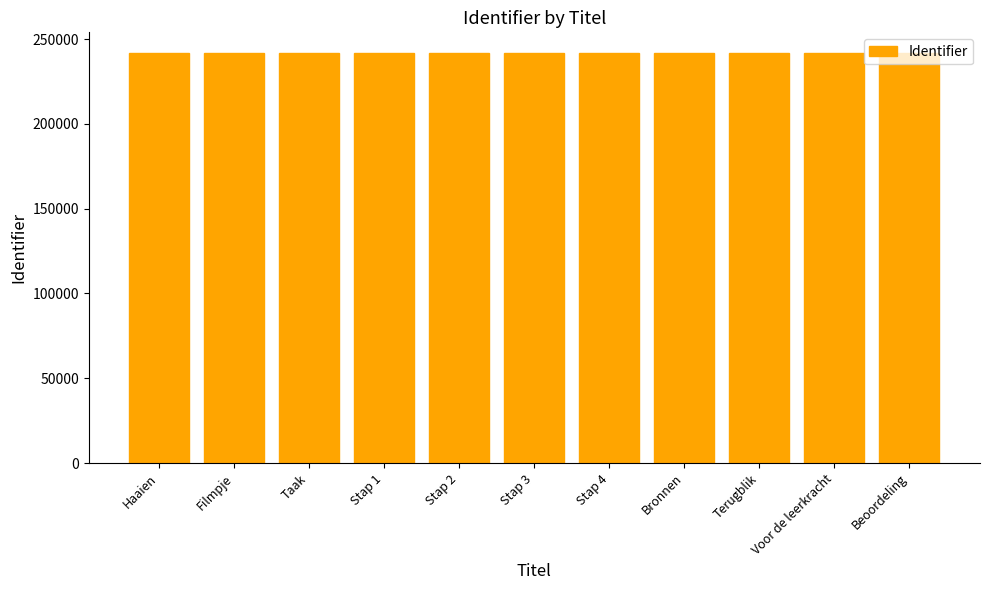

True or false: the data shows 241834 at Bronnen.

True